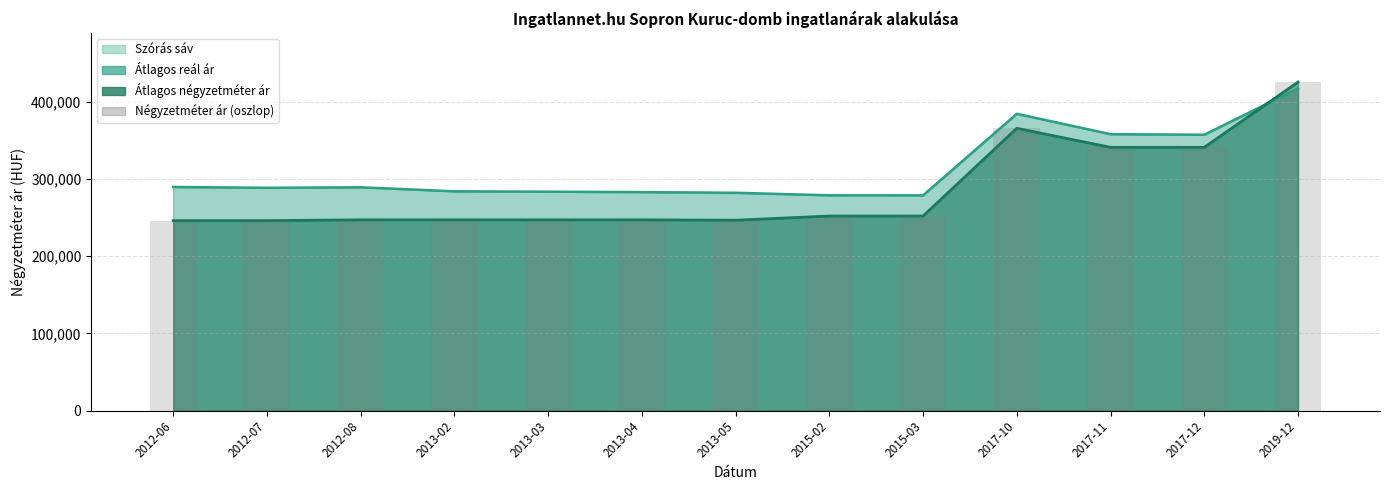

What position from the left is 2012-07?

2